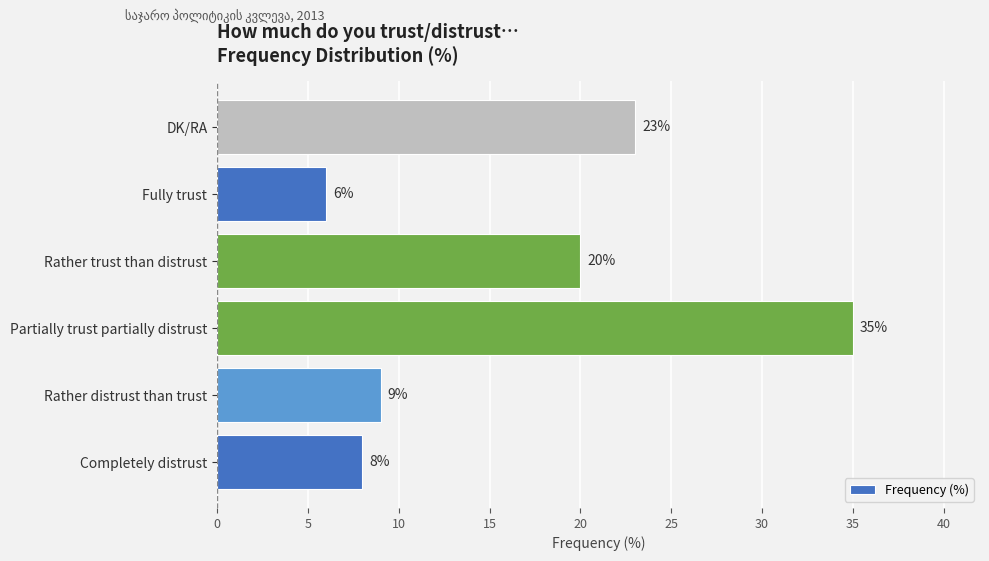

What is the ratio of the value at Fully trust to the value at Rather distrust than trust?

0.7